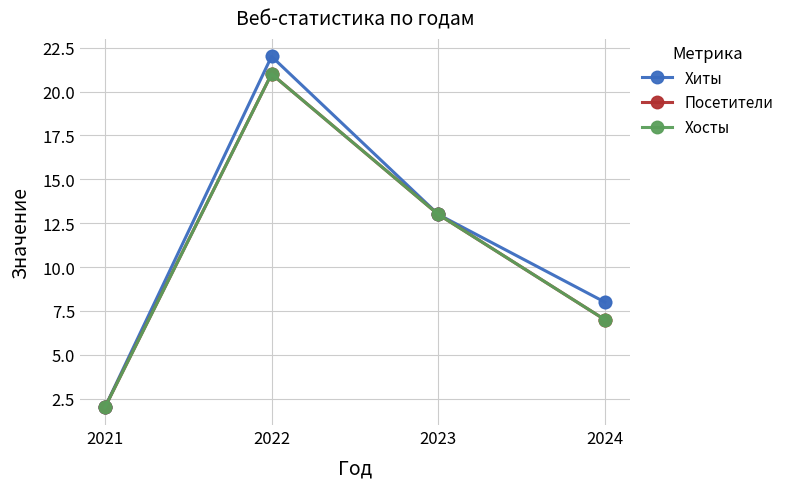

Does the chart have visible grid lines?

Yes